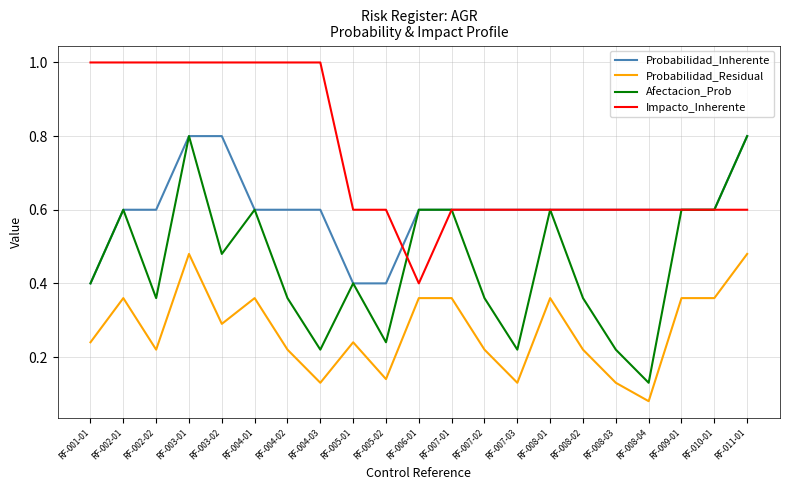

Count the Afectacion_Prob values in the range 0 to 1.

21